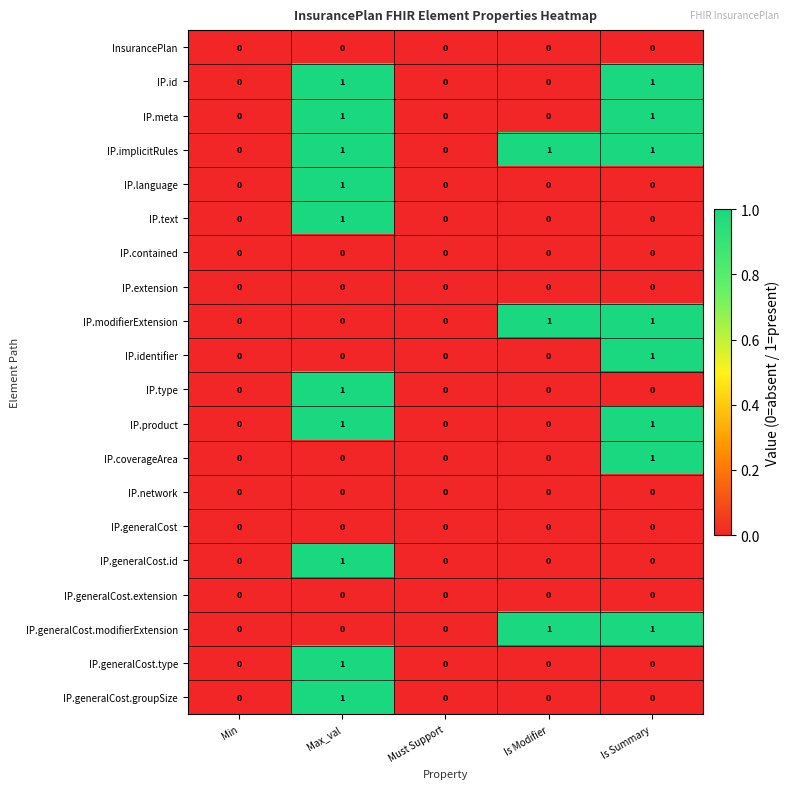

The value of IP.id at Must Support is -1. True or false?

False